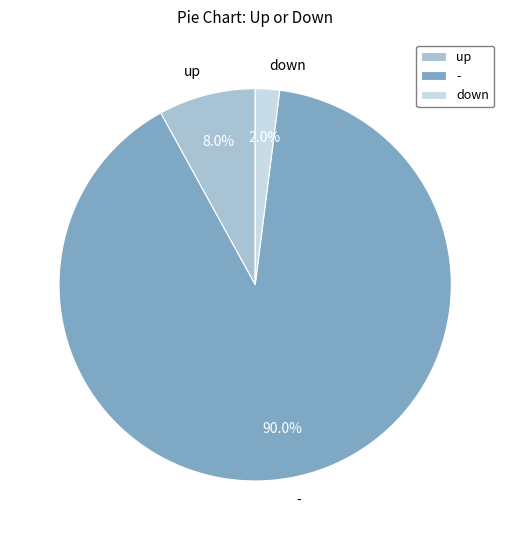

Do - and up together represent more than half of the pie?

Yes